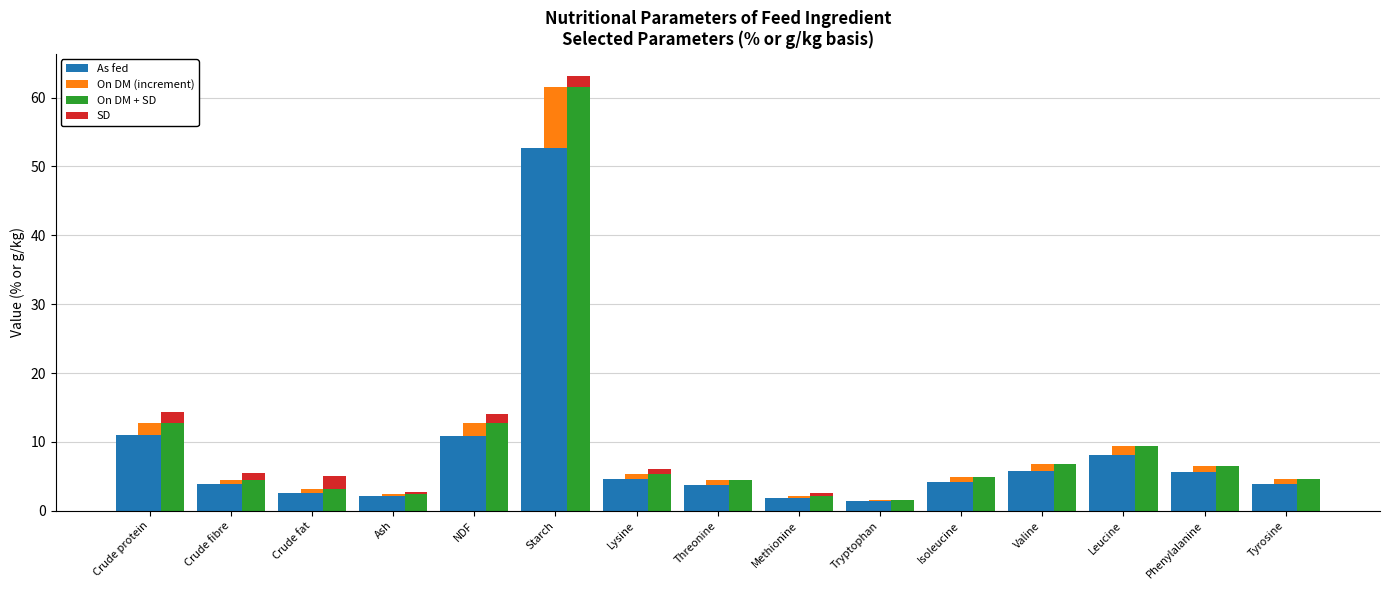

How many values in the SD series exceed 0?

8